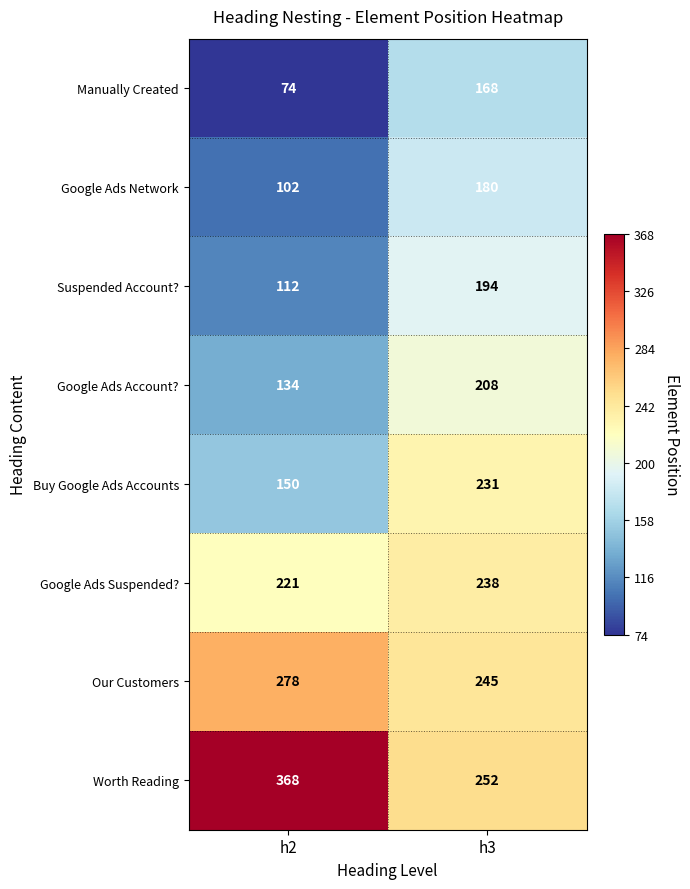

What is the total value across all series at h2?

1439